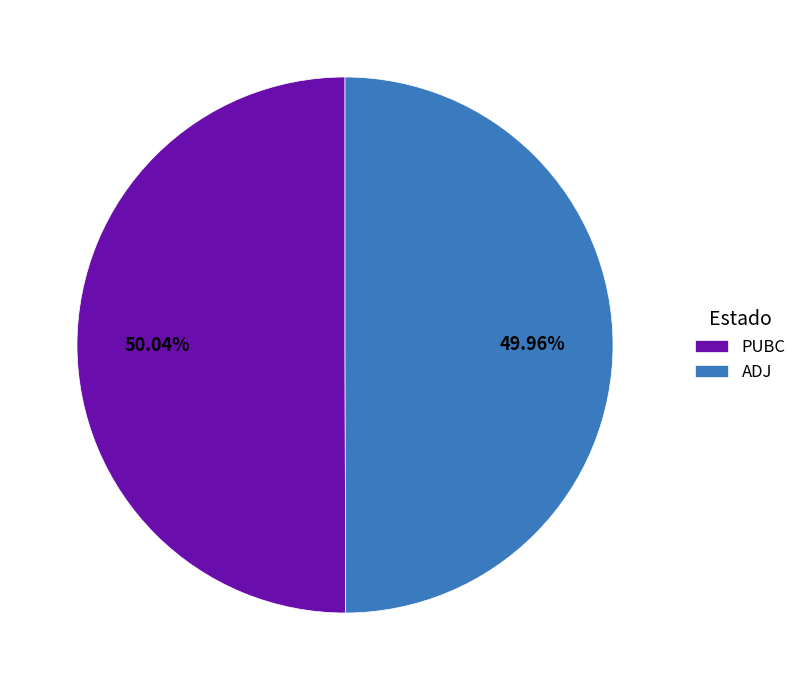

How many segments does this pie chart have?

2